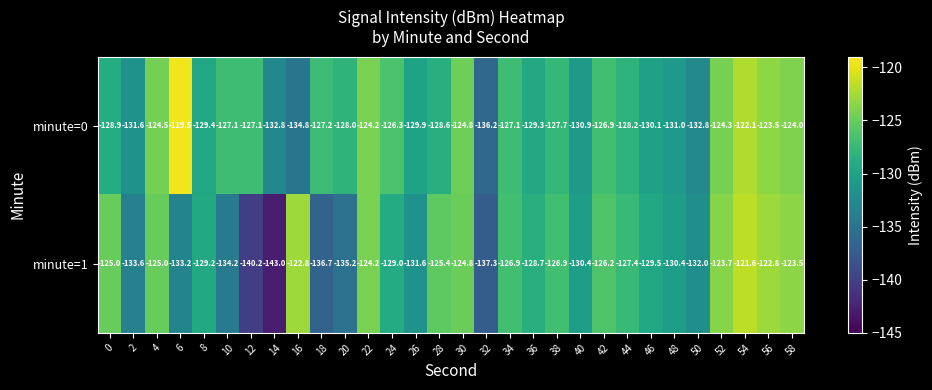

What is the maximum value for minute=0?

-119.5